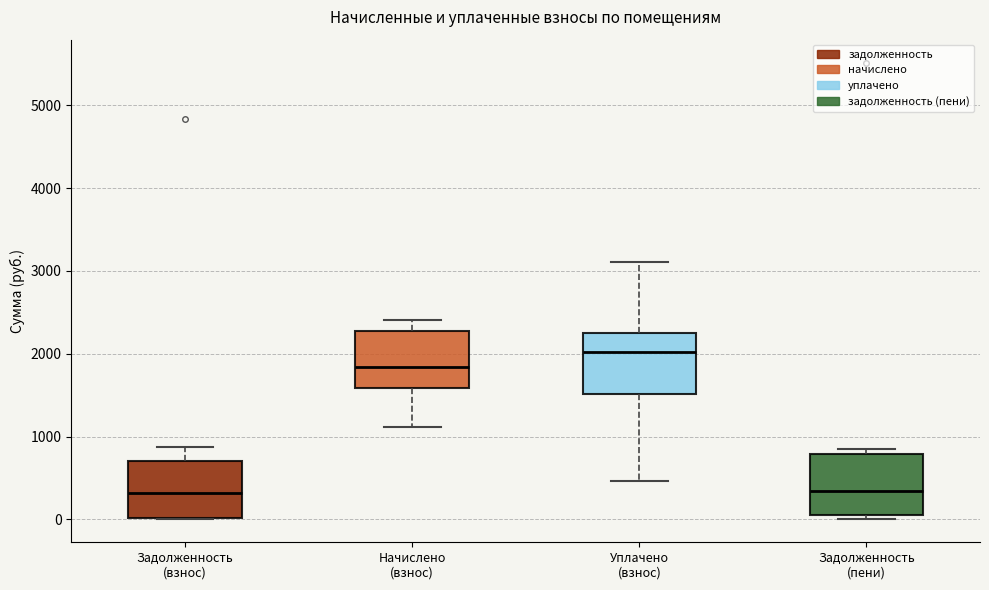

Where is the upper edge of the box for Начислено (взнос) on the y-axis? The values are not printed on the chart, so give them approximately, as read against the axis.

2300